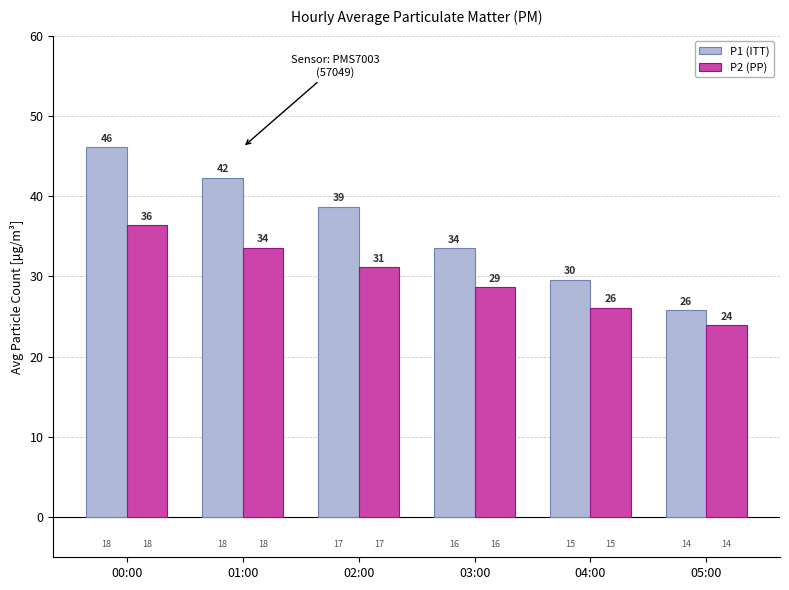

How many groups of bars are there?

6